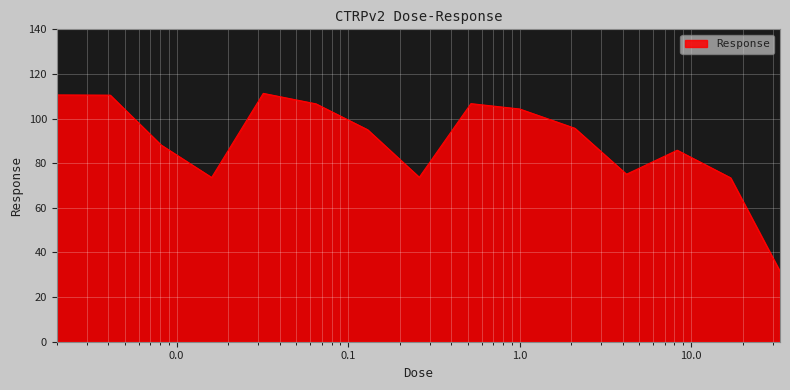

What is the minimum value shown in the chart?

31.6